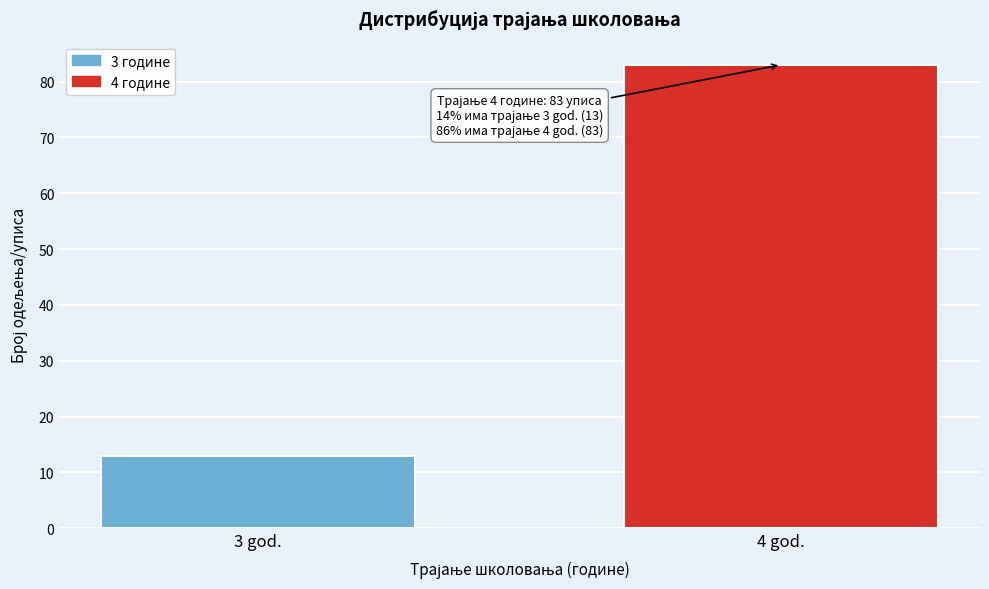

Reading right to left, extract all data points from this chart.

83	13